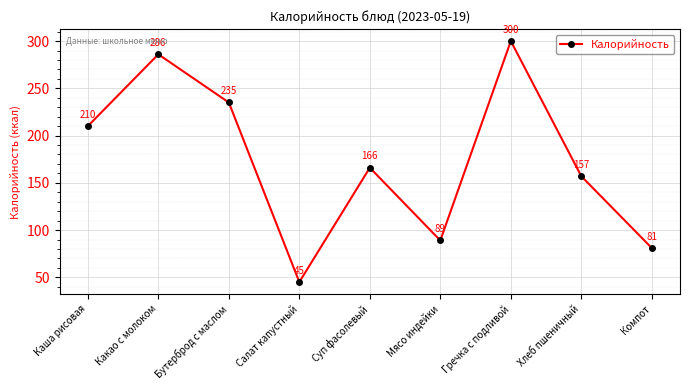

What is the change in value from Какао с молоком to Мясо индейки?

-197